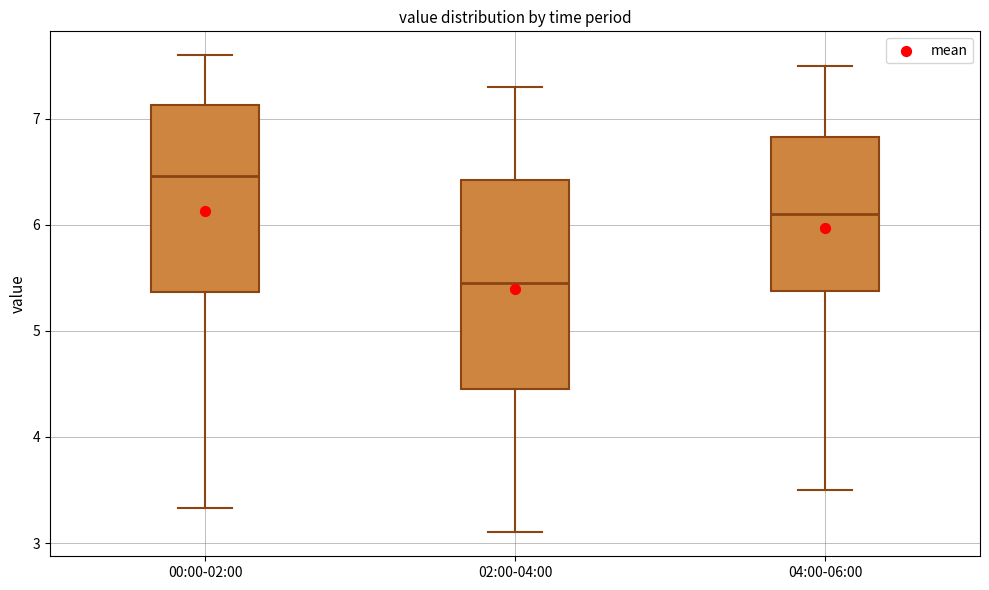

Comparing the boxes themselves (not the whiskers), which one is the tallest?

02:00-04:00